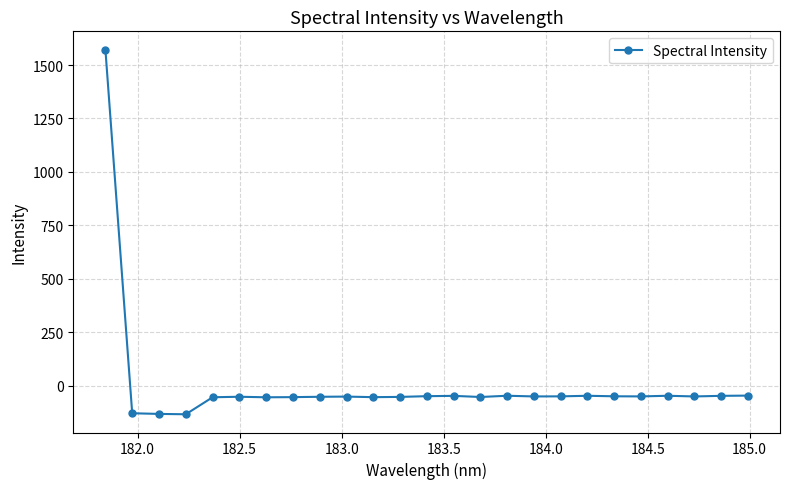

What is the difference between the second highest and minimum values?

87.3